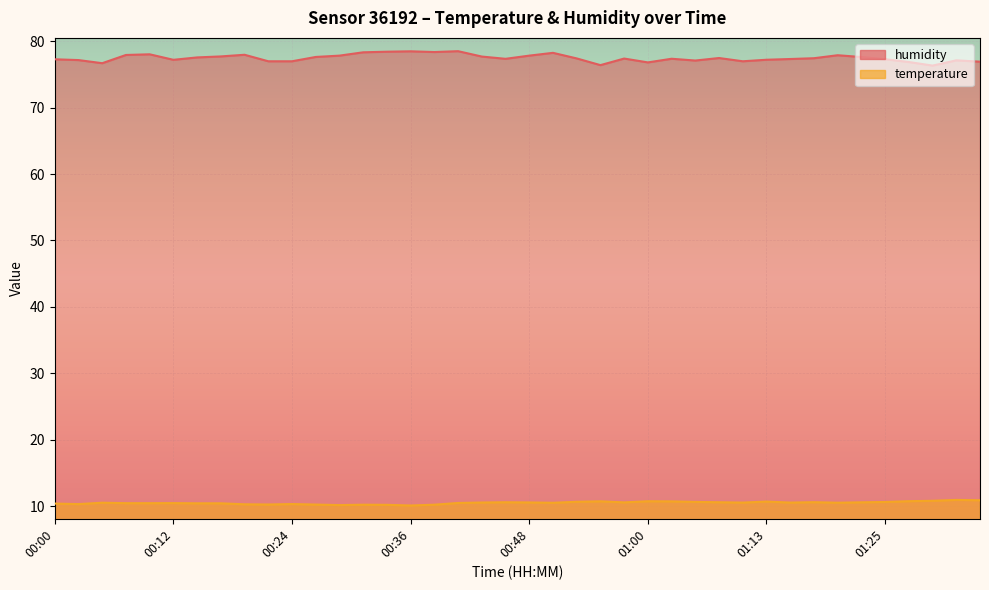

At which label does temperature reach its minimum?

00:36